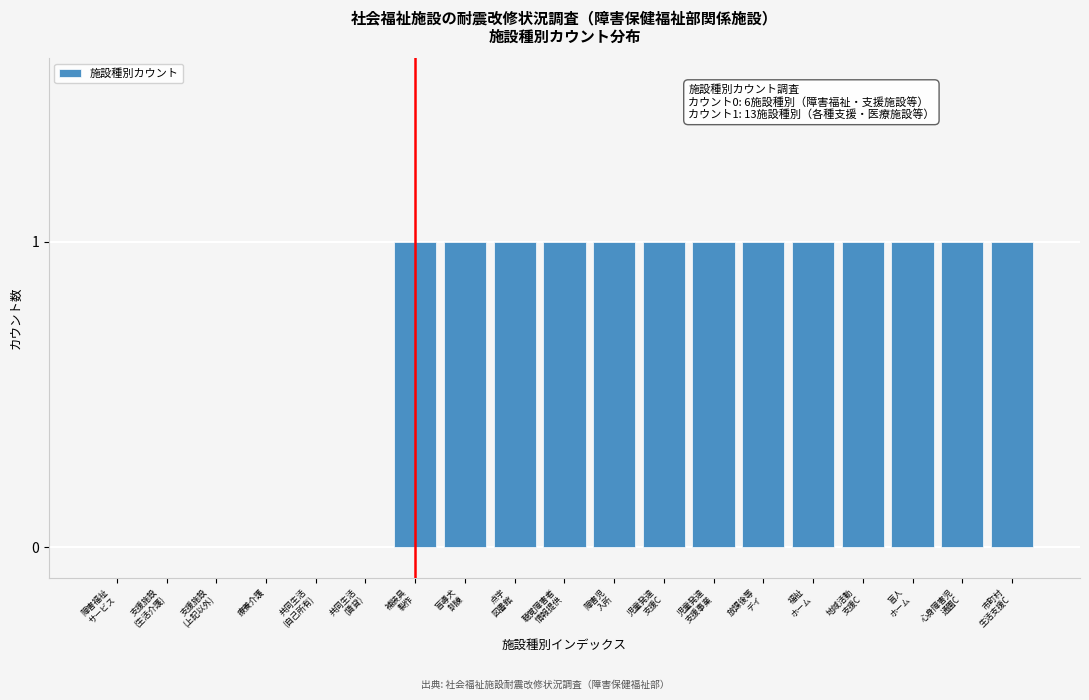

How many distinct data groups are displayed?

1